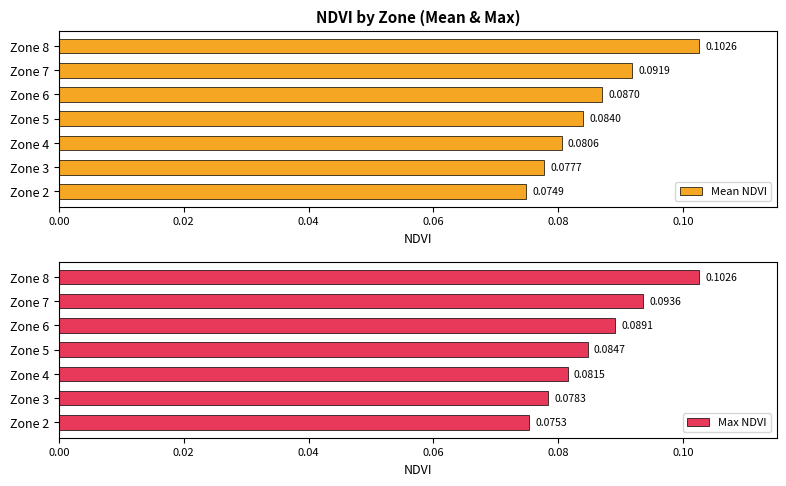

Which series has the widest spread of values?

Mean NDVI